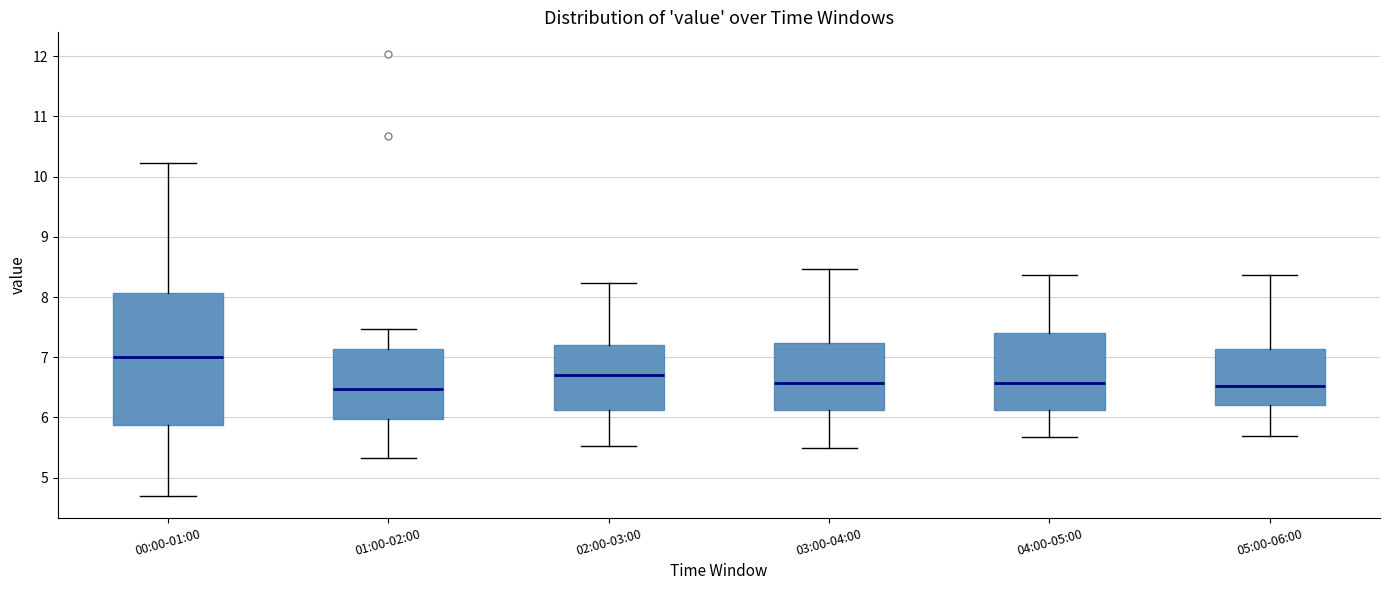

Reading left to right, transcribe this box plot: for each box, give where its median line is, the range the box spans, and where its two whiskers end, as read against the y-axis. The values are not printed on the chart, so give them approximately, as read against the axis.

00:00-01:00: median 7.0, box 5.9 to 8.1, whiskers 4.7 to 10.2
01:00-02:00: median 6.5, box 6.0 to 7.1, whiskers 5.3 to 7.5
02:00-03:00: median 6.7, box 6.1 to 7.2, whiskers 5.5 to 8.2
03:00-04:00: median 6.6, box 6.1 to 7.2, whiskers 5.5 to 8.5
04:00-05:00: median 6.6, box 6.1 to 7.4, whiskers 5.7 to 8.4
05:00-06:00: median 6.5, box 6.2 to 7.1, whiskers 5.7 to 8.4